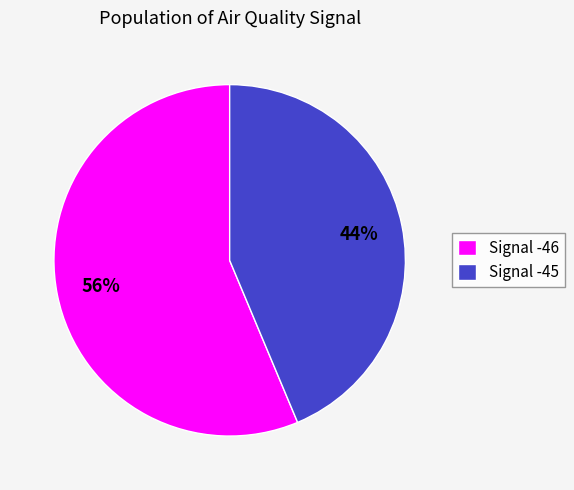

Does any single category account for the majority?

Yes